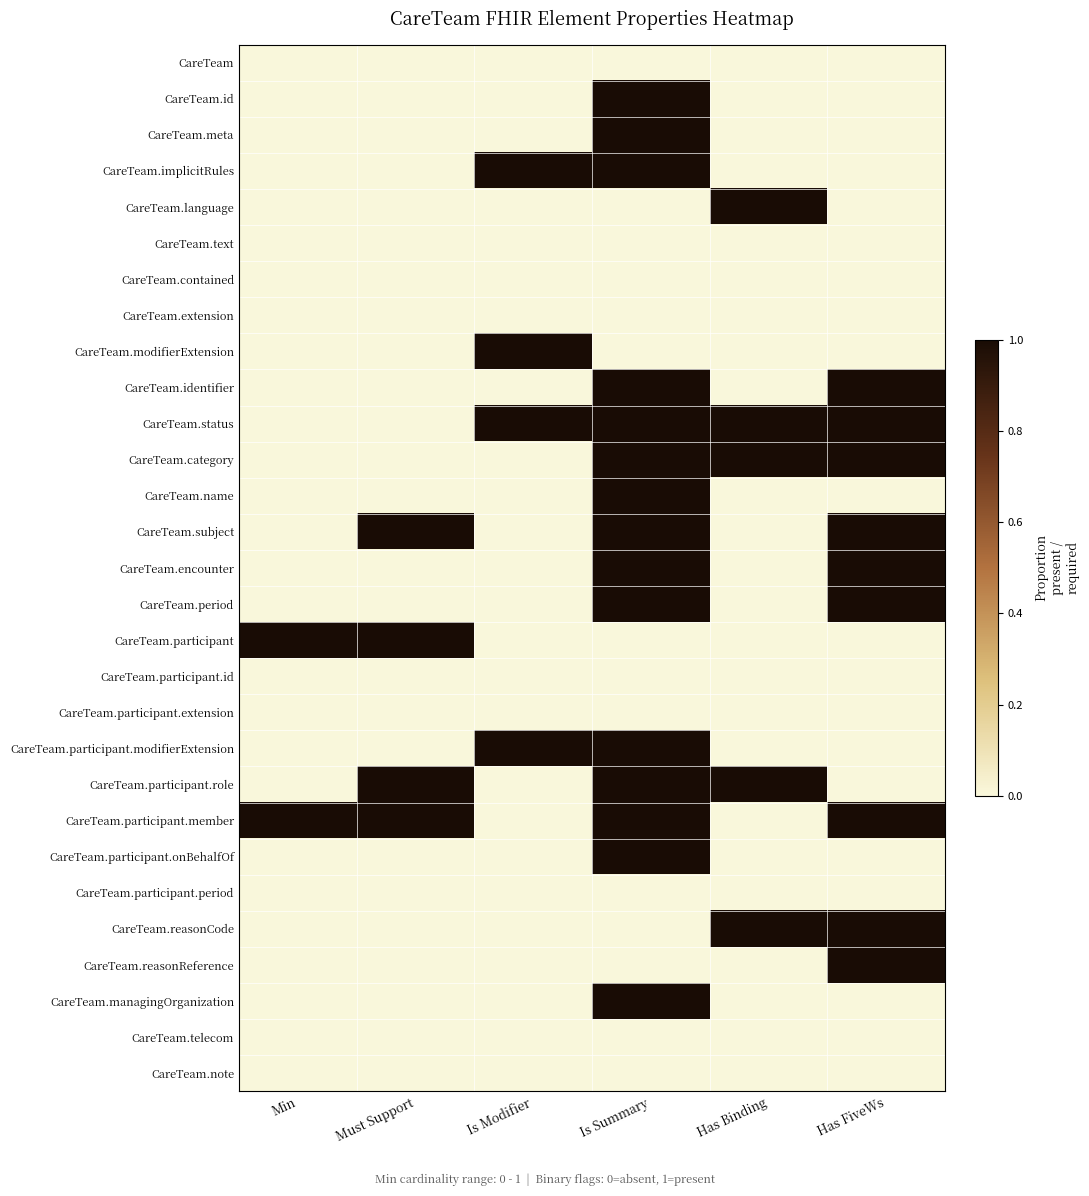

Which category has the lowest value across all series?

Min